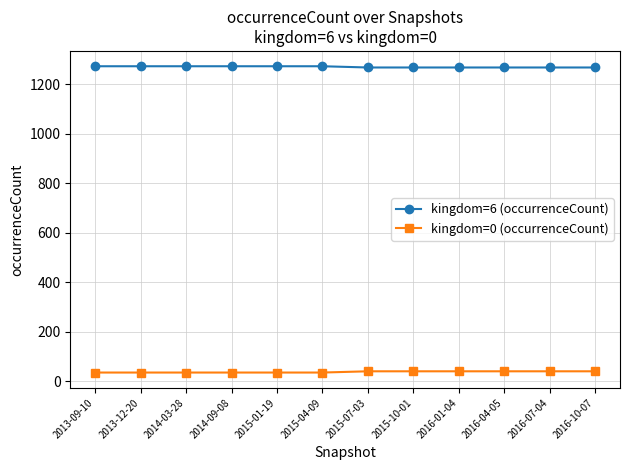

Which series has the largest total across all categories?

kingdom=6 (occurrenceCount)